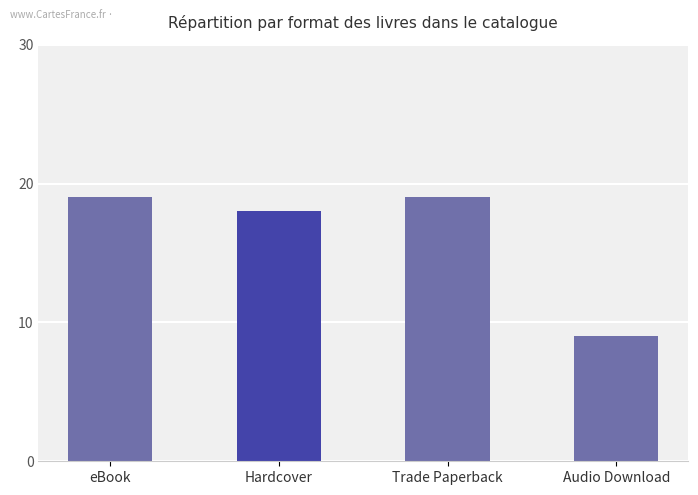

Is it true that the value at Hardcover is 18?

True